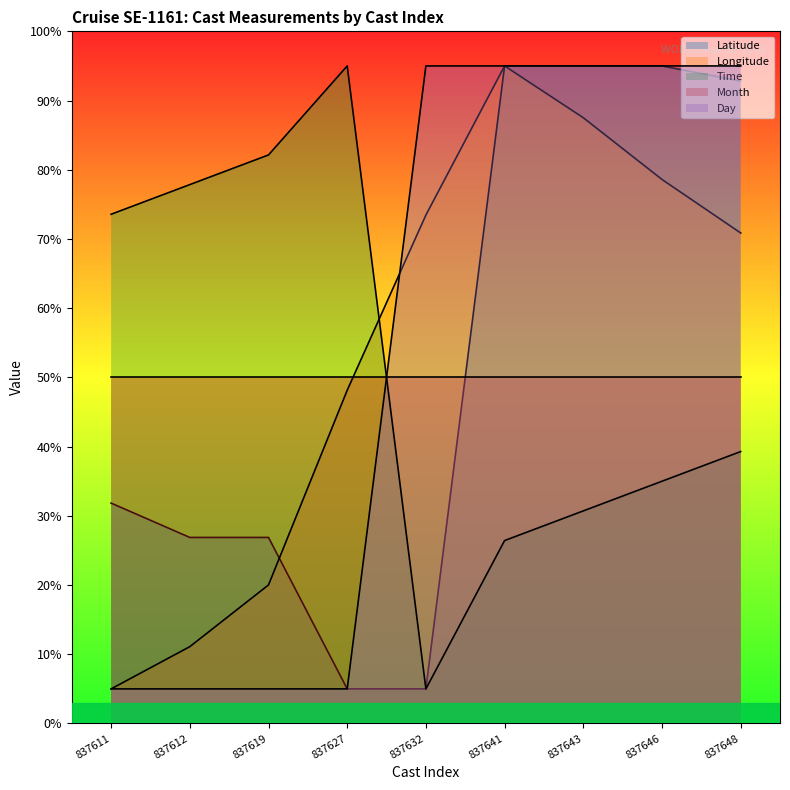

How many times do Longitude and Latitude cross each other?

1